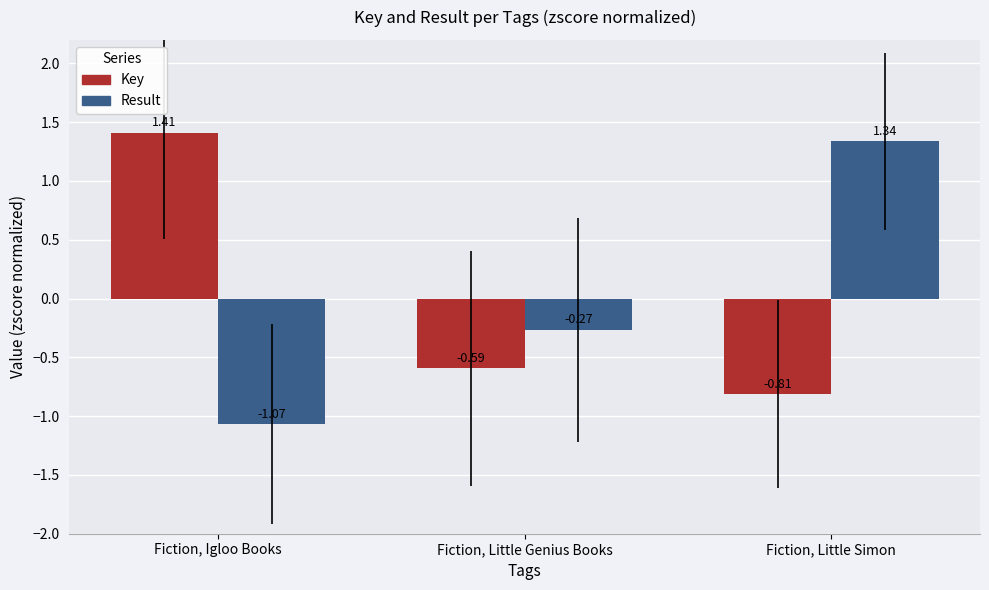

How many positive values does the Key series have?

1